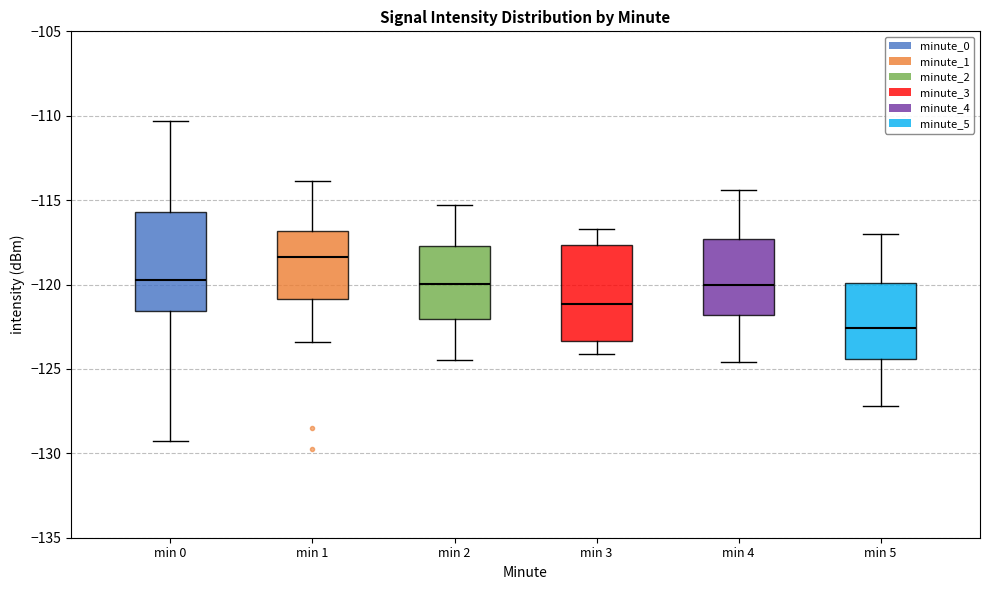

Reading left to right, transcribe this box plot: for each box, give where its median line is, the range the box spans, and where its two whiskers end, as read against the y-axis. The values are not printed on the chart, so give them approximately, as read against the axis.

min 0: median -119.5, box -121.5 to -115.5, whiskers -129.5 to -110.5
min 1: median -118.5, box -121.0 to -117.0, whiskers -123.5 to -114.0
min 2: median -120.0, box -122.0 to -117.5, whiskers -124.5 to -115.5
min 3: median -121.0, box -123.5 to -117.5, whiskers -124.0 to -116.5
min 4: median -120.0, box -122.0 to -117.5, whiskers -124.5 to -114.5
min 5: median -122.5, box -124.5 to -120.0, whiskers -127.0 to -117.0